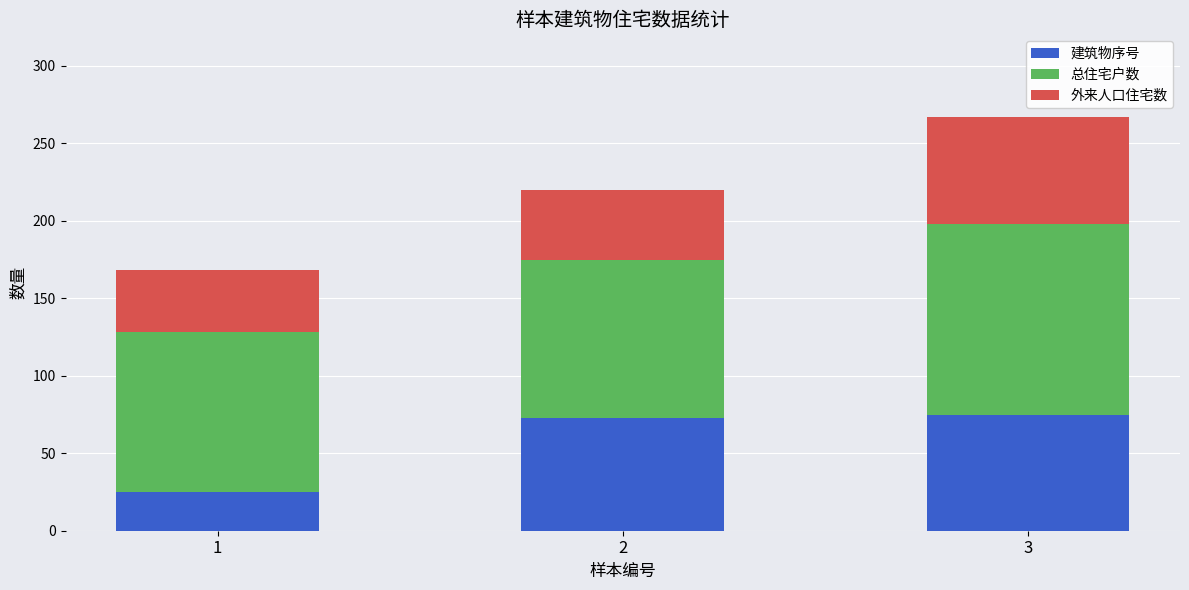

Reading left to right, what are the values for 建筑物序号?

25	73	75